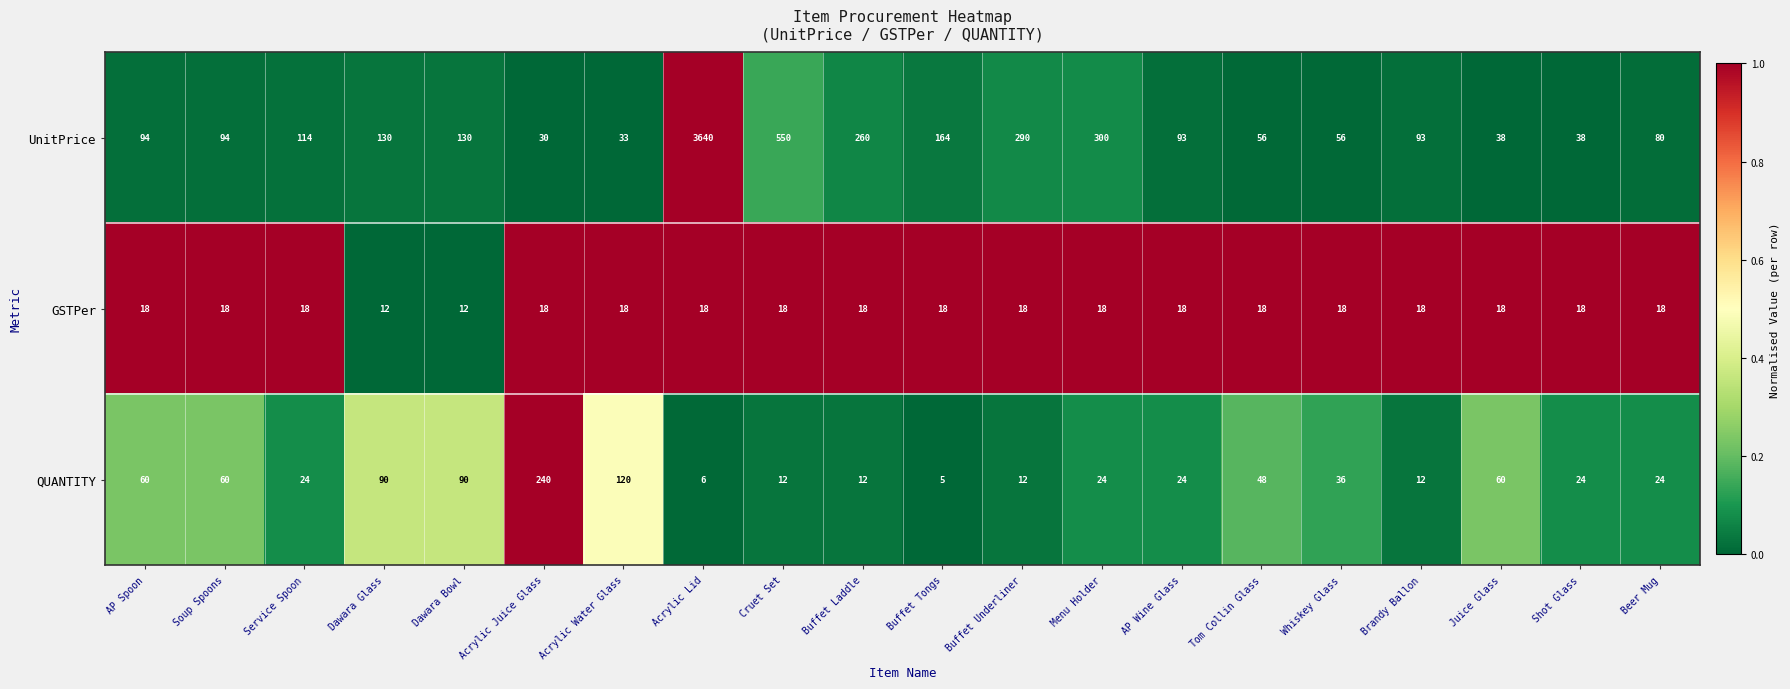

What is the greatest value displayed?

3640